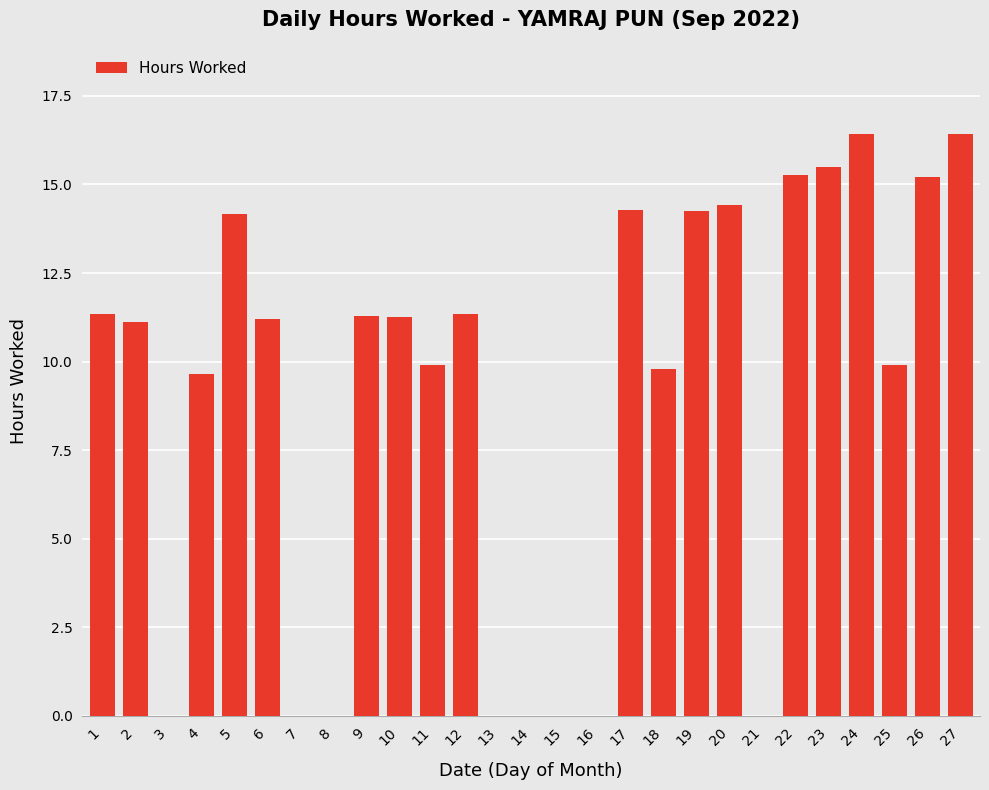

What is the maximum value shown in the chart?

16.4